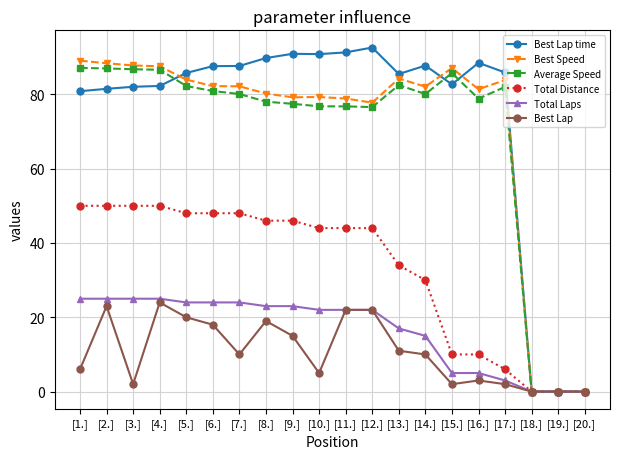

How many series are shown in this chart?

6